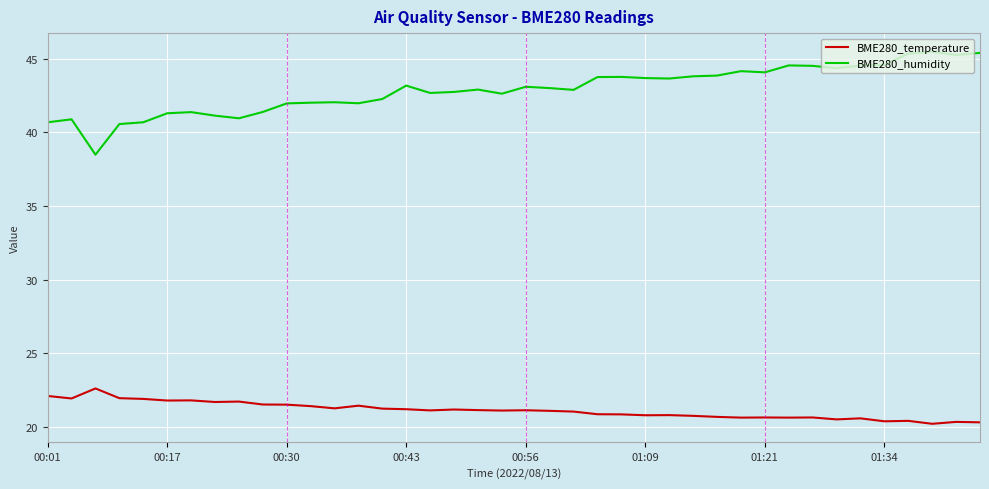

Which series has the widest spread of values?

BME280_humidity